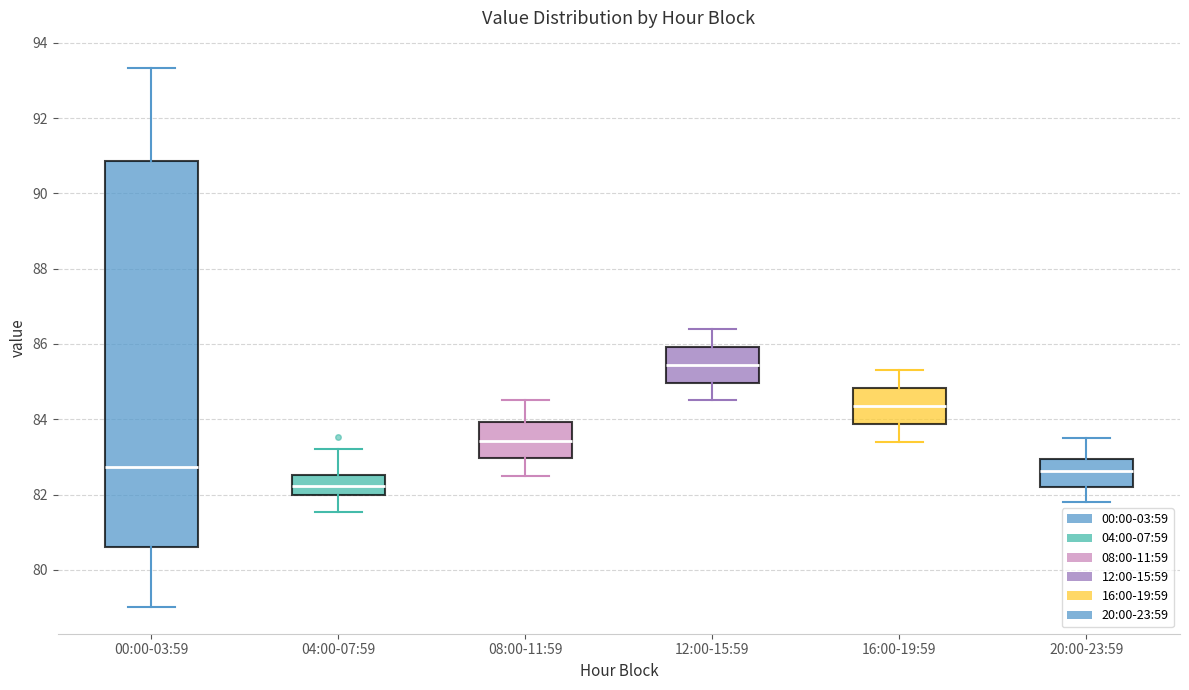

Reading left to right, read every box against the y-axis: the position of its median line, the range the box covers, and the ends of its whiskers. The values are not printed on the chart, so give them approximately, as read against the axis.

00:00-03:59: median 82.8, box 80.6 to 90.8, whiskers 79.0 to 93.4
04:00-07:59: median 82.2, box 82.0 to 82.6, whiskers 81.6 to 83.2
08:00-11:59: median 83.4, box 83.0 to 84.0, whiskers 82.6 to 84.6
12:00-15:59: median 85.4, box 85.0 to 86.0, whiskers 84.6 to 86.4
16:00-19:59: median 84.4, box 83.8 to 84.8, whiskers 83.4 to 85.4
20:00-23:59: median 82.6, box 82.2 to 83.0, whiskers 81.8 to 83.6